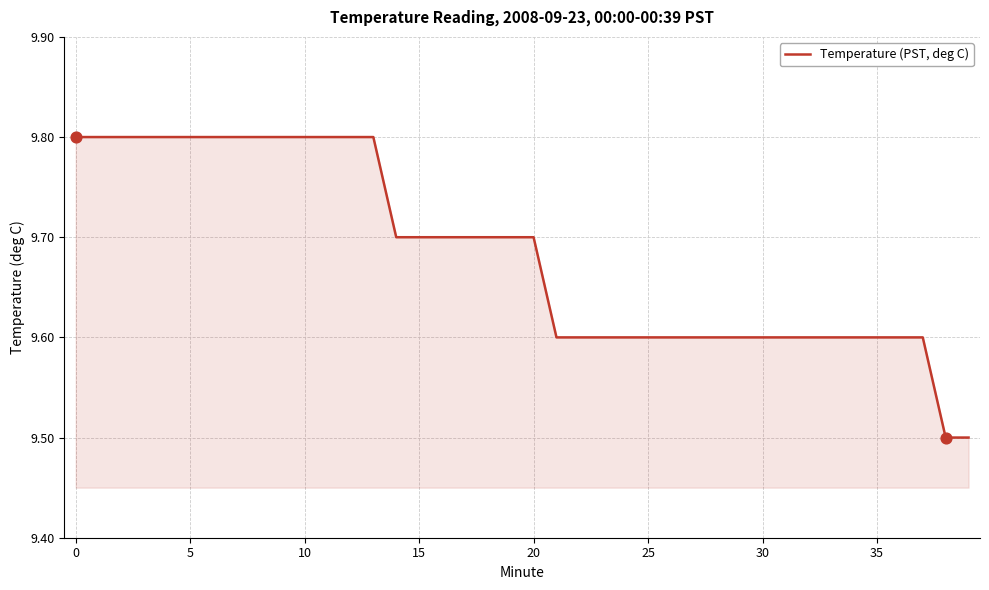

What is the smallest value displayed?

9.5